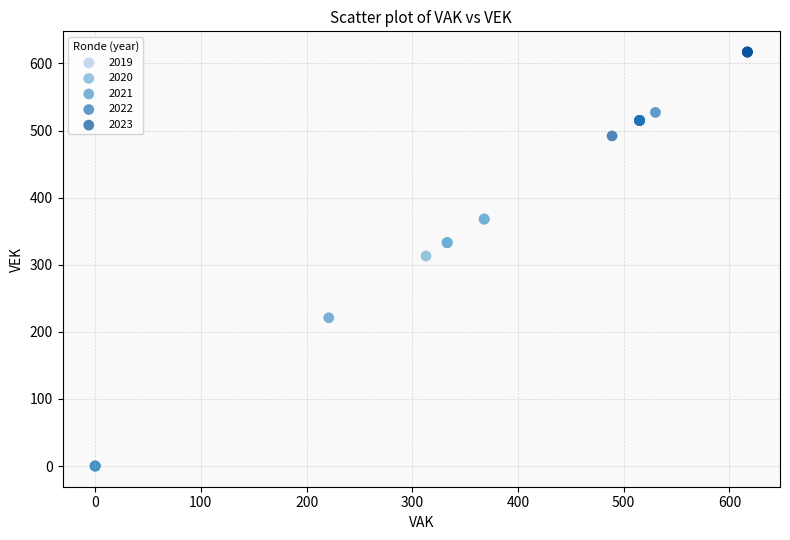

Which series has the largest Y range (max minus min)?

2019